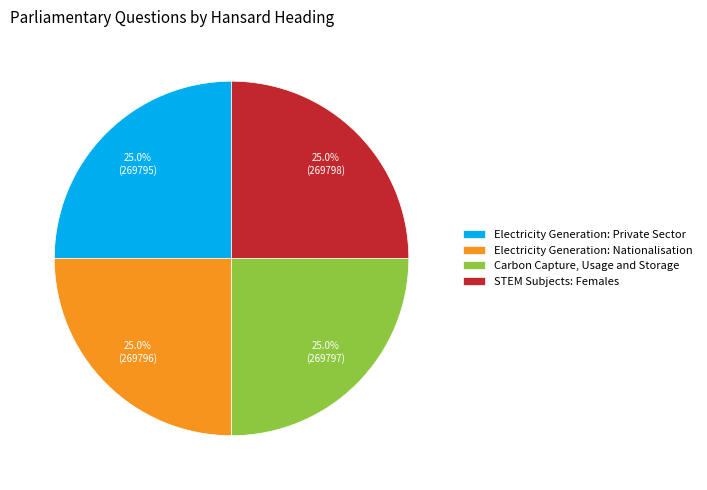

Does any single category account for the majority?

No